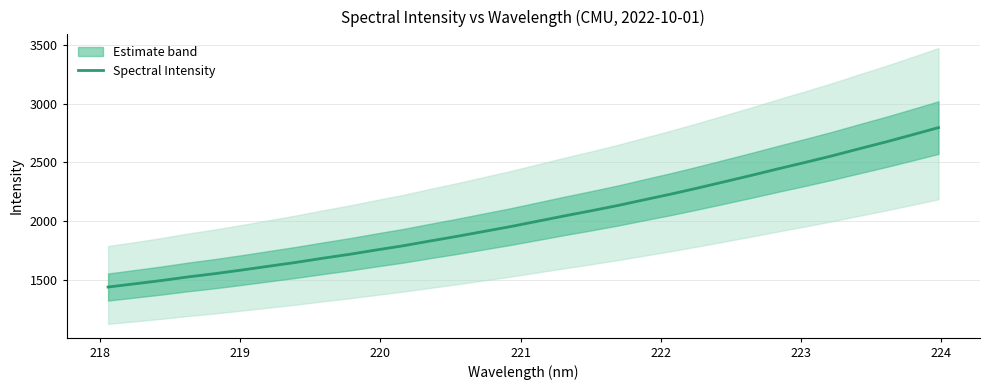

What is the maximum value for Spectral Intensity?

2796.1